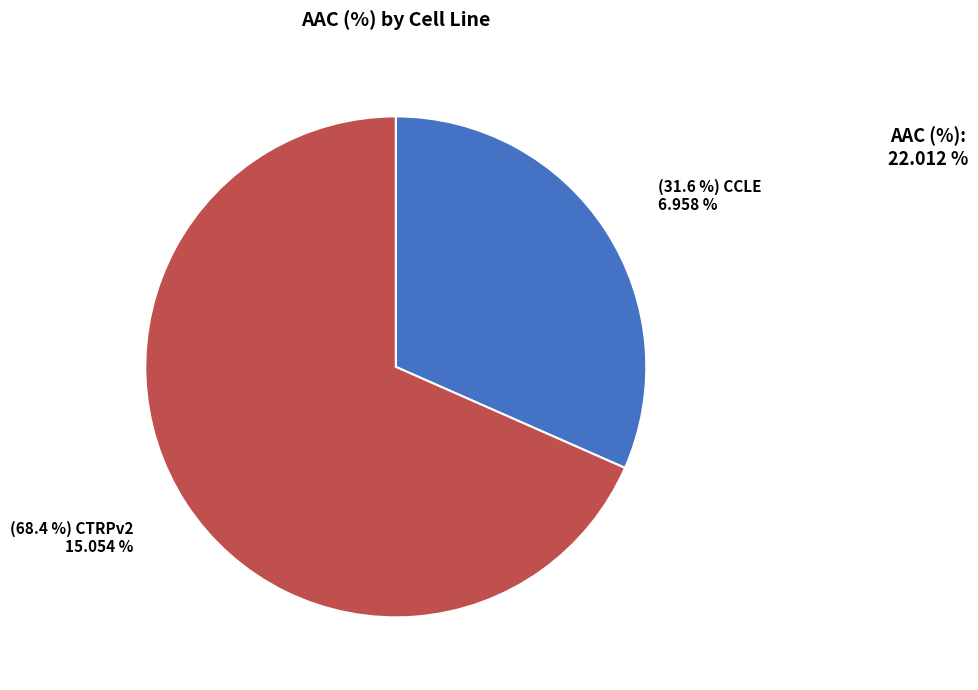

Is there a majority slice in this chart?

Yes